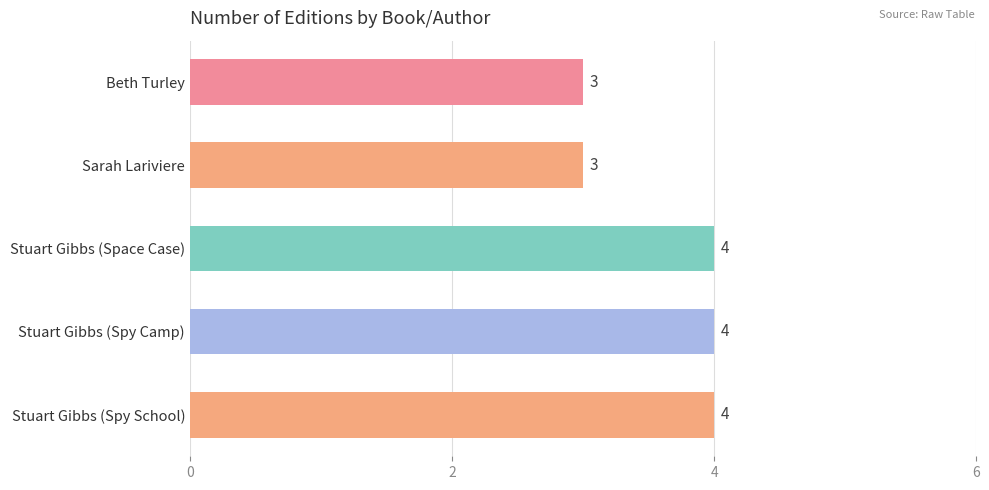

What is the label of the 3rd bar from the bottom?

Stuart Gibbs (Space Case)